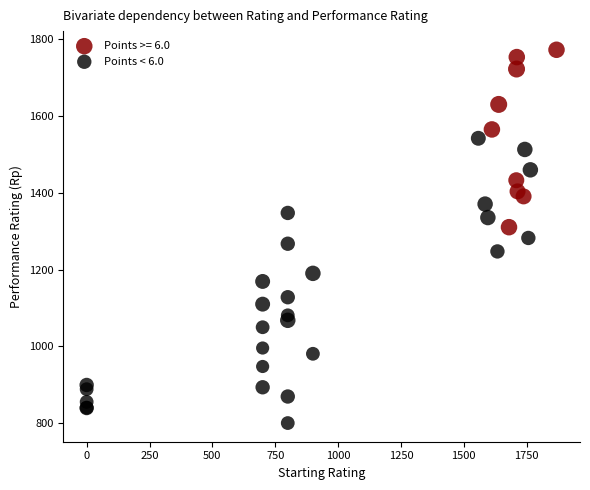

Which series contains the highest Y value?

Points >= 6.0